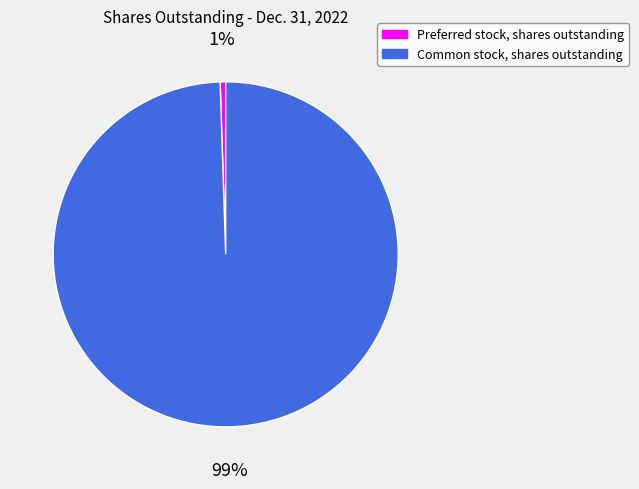

Does any single category account for the majority?

Yes